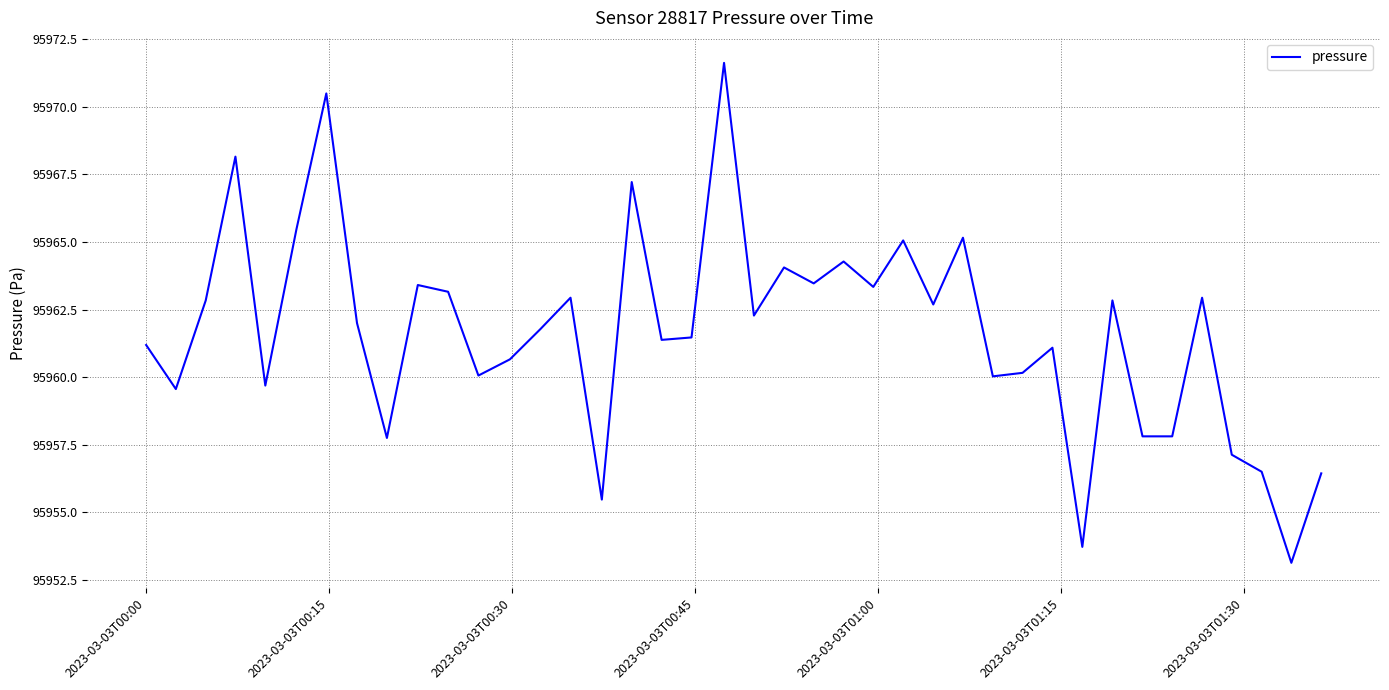

What is the greatest value displayed?

95971.6